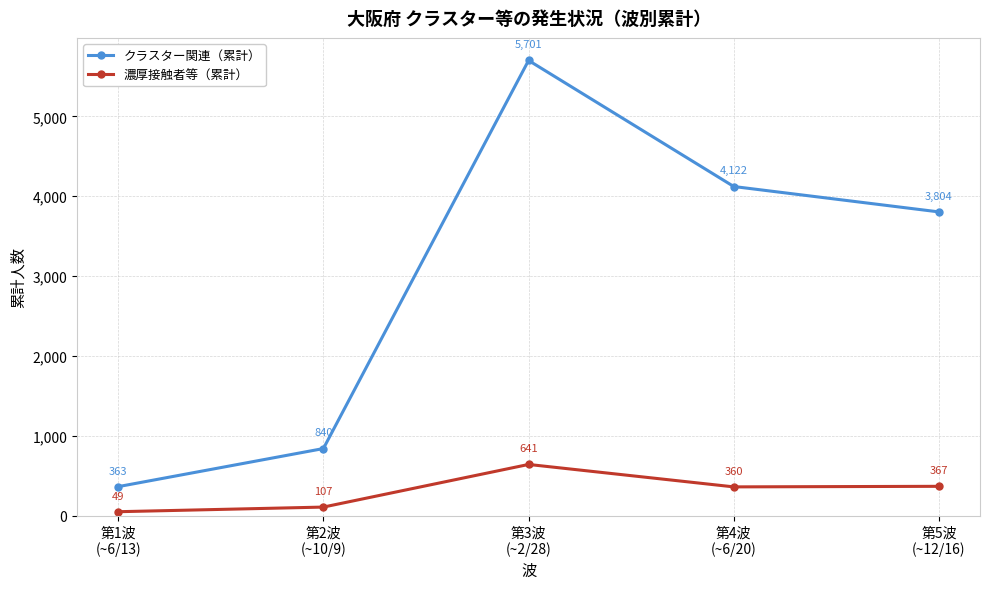

Rank the categories by 濃厚接触者等（累計） value from lowest to highest.

第1波
(~6/13), 第2波
(~10/9), 第4波
(~6/20), 第5波
(~12/16), 第3波
(~2/28)